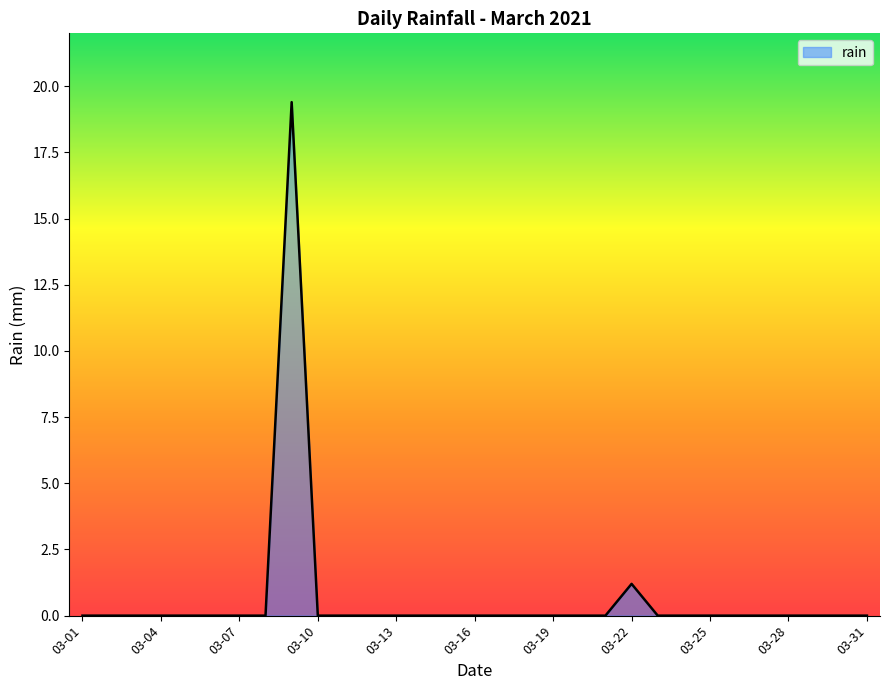

What is the maximum value shown in the chart?

19.4